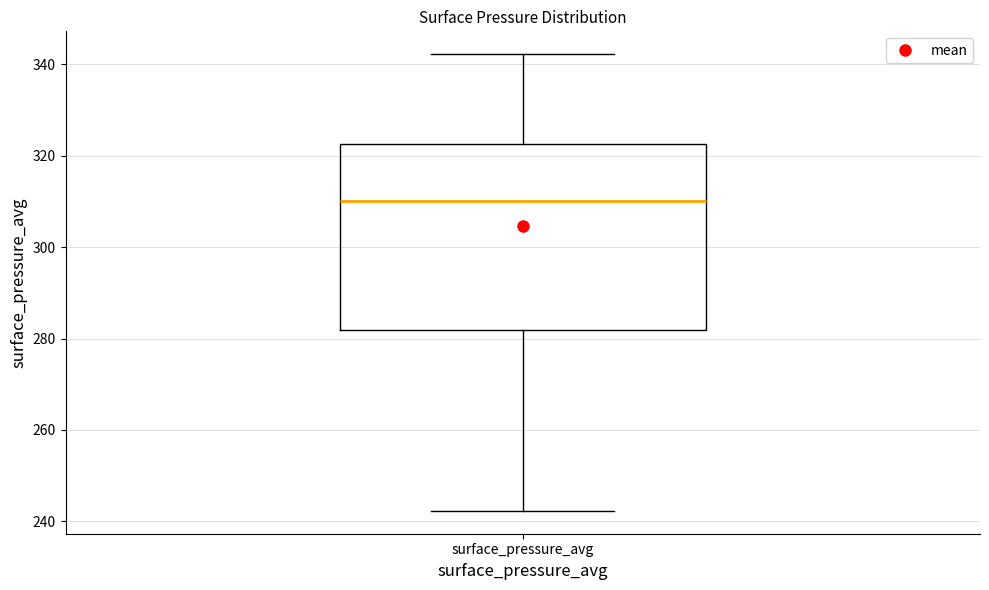

Transcribe this box plot: give where the median line is, the range the box spans, and where the two whiskers end, as read against the y-axis. The values are not printed on the chart, so give them approximately, as read against the axis.

median 310, box 282 to 322, whiskers 242 to 342